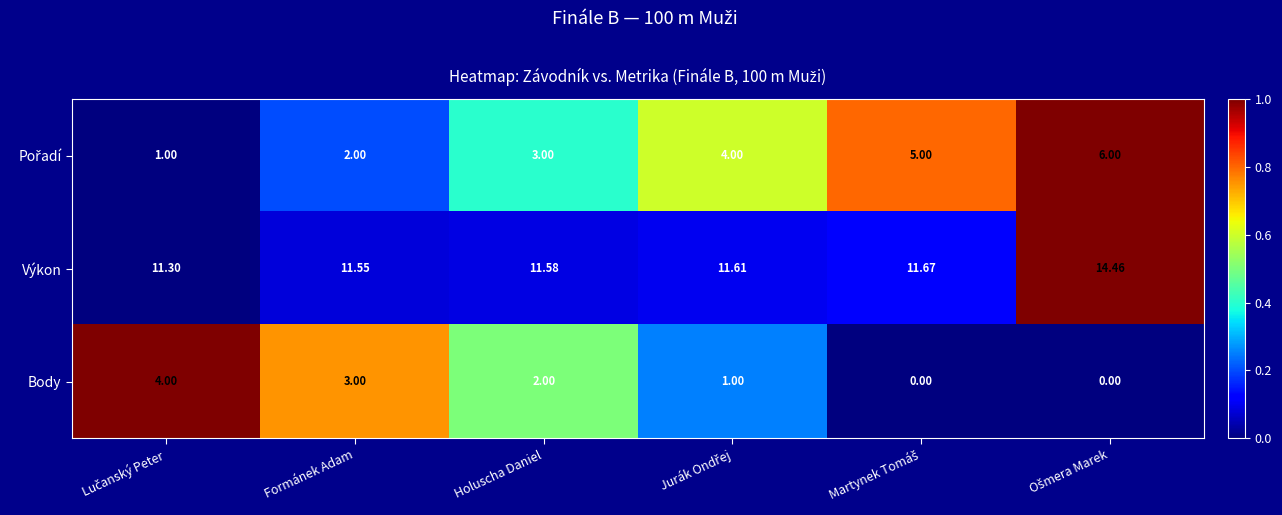

Where is Body nearest to the value 2?

Holuscha Daniel